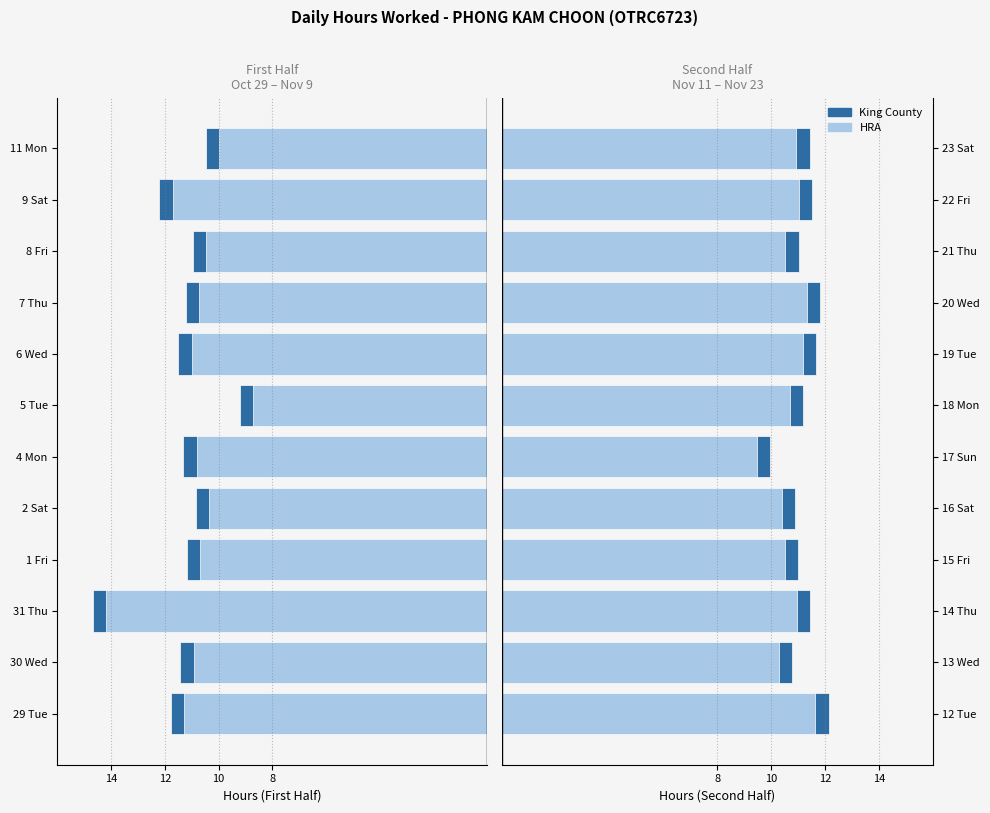

What is the value of the King County bar at the 10th from the left?

11.0